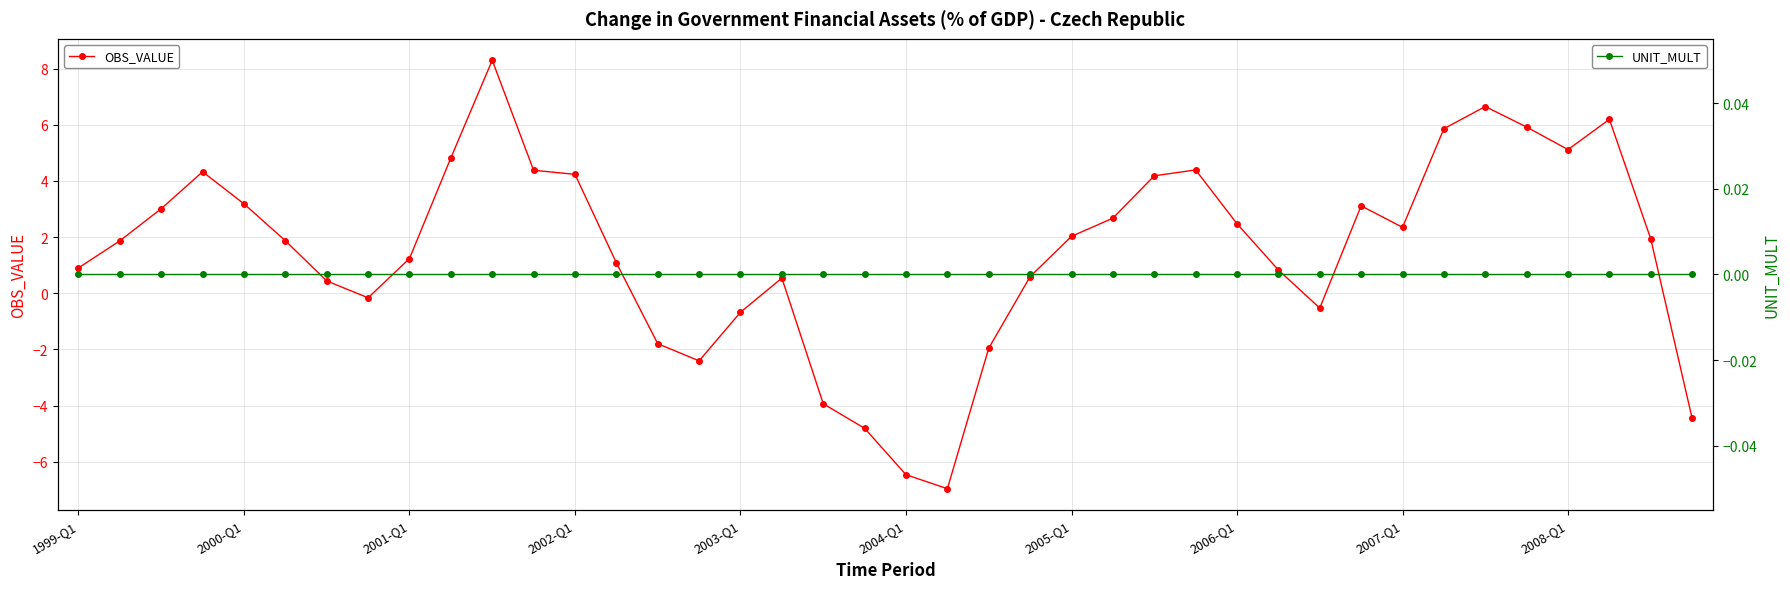

True or false: UNIT_MULT has more than 1 points higher than both neighbors.

False